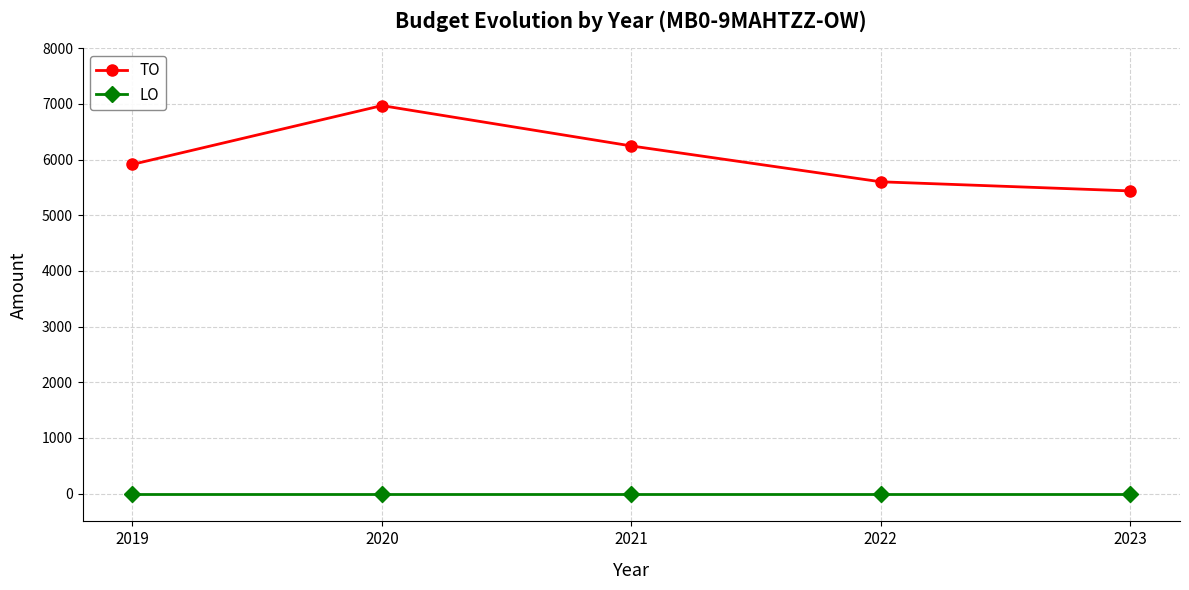

The value of TO at 2019 is 1881. True or false?

False